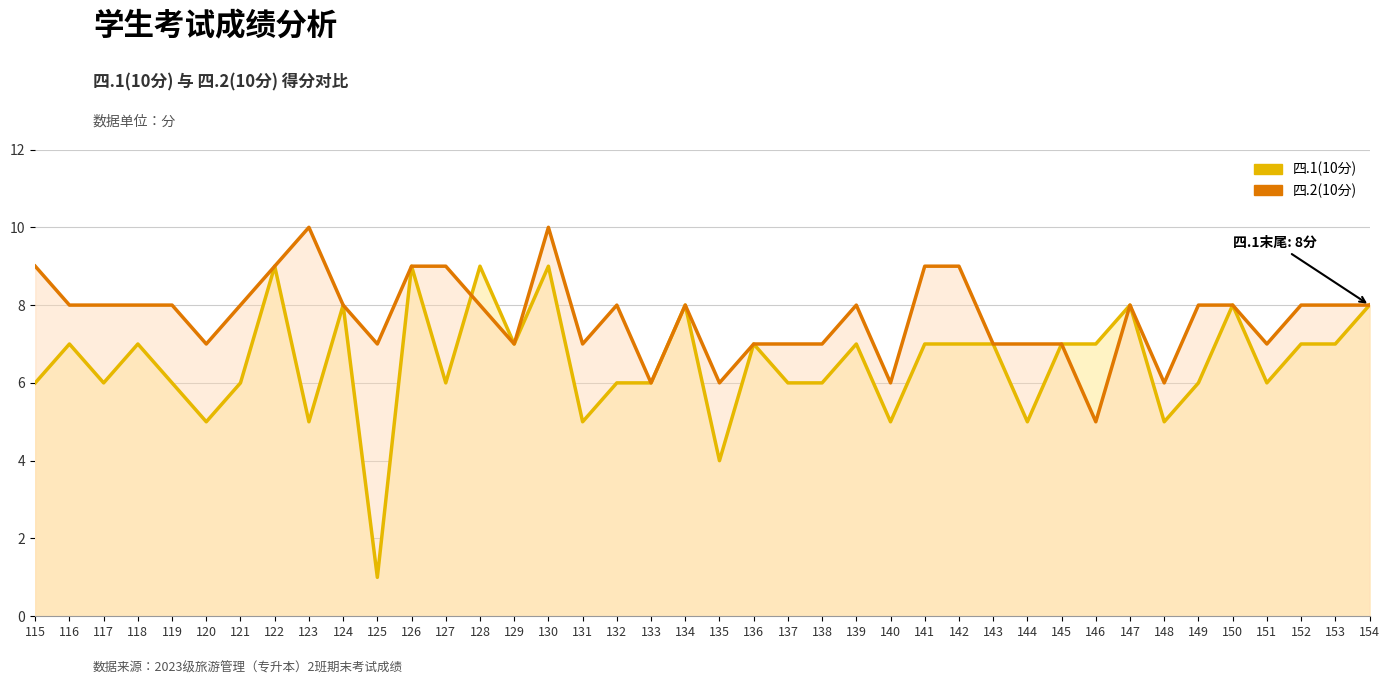

What is the total value across all series at 127?

15